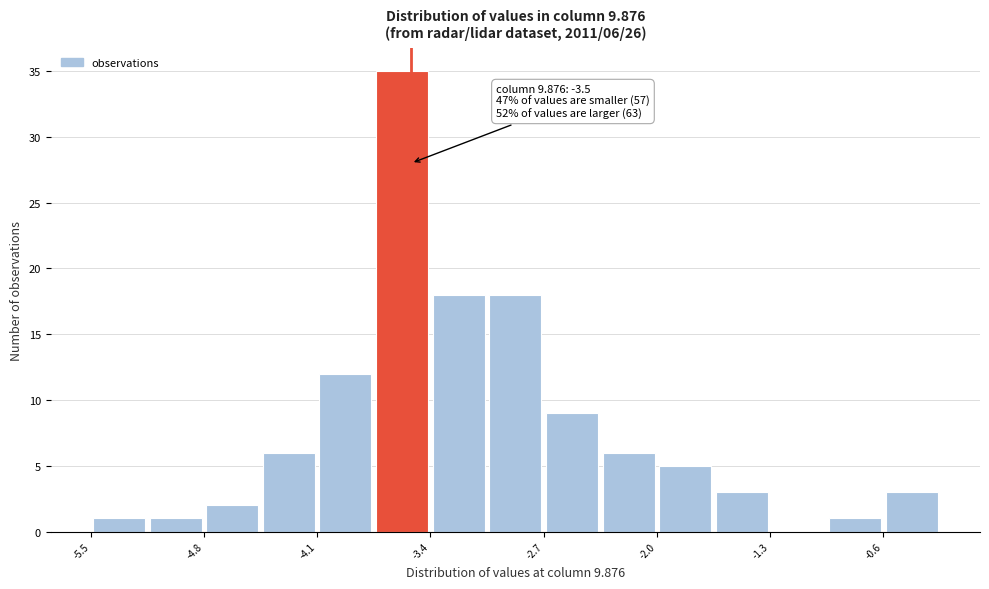

Around what value on the x-axis is the tallest bar? Give the approximate position of its centre, as read against the axis.

-3.6